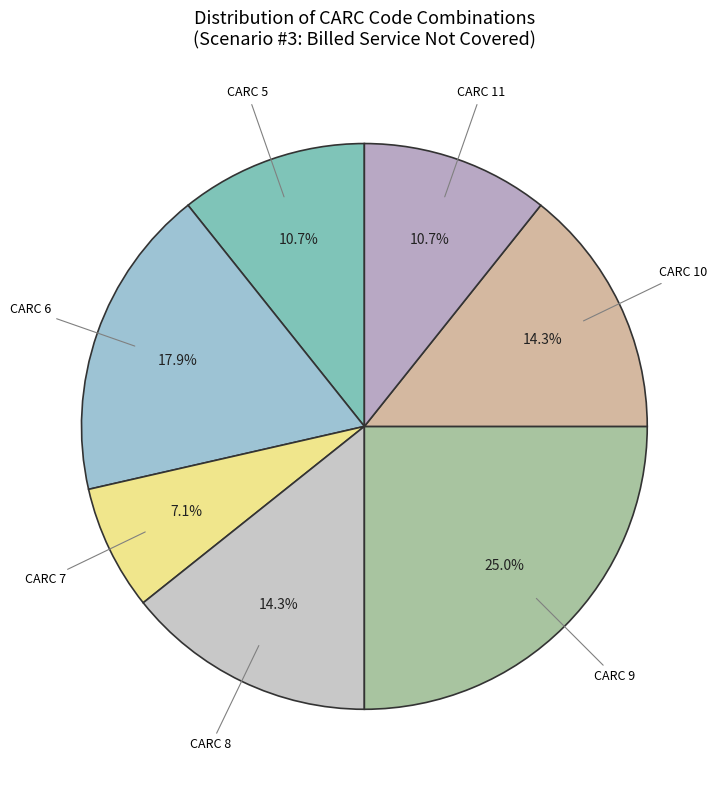

What percentage is the CARC 11 slice, to the nearest percent?

11%